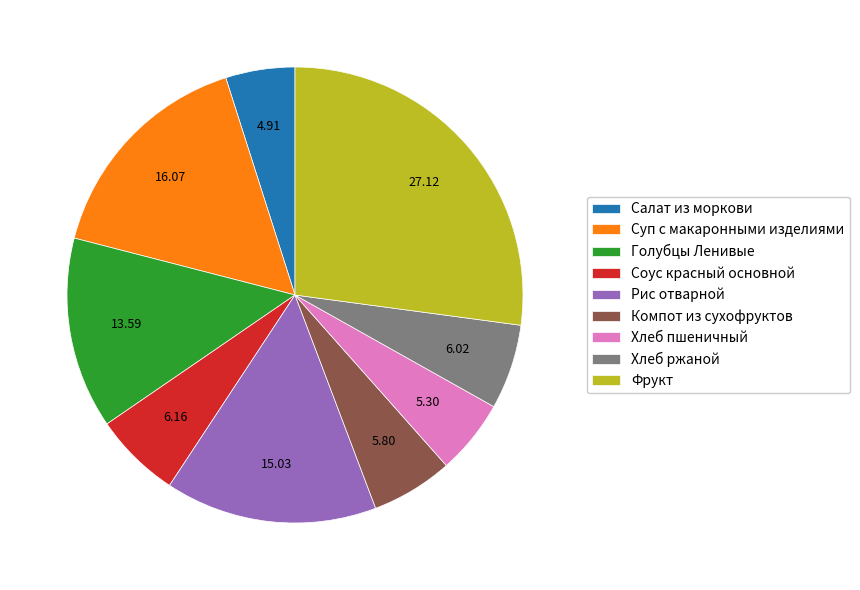

How many slices are in this pie chart?

9